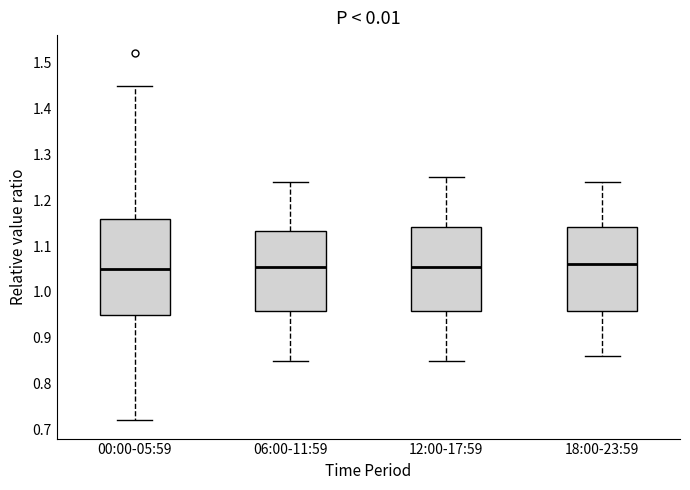

Where does the median line of the box for 12:00-17:59 sit on the y-axis? The values are not printed on the chart, so give them approximately, as read against the axis.

1.06